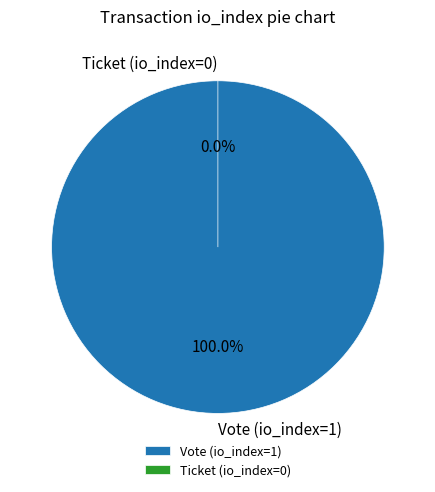

What is the change in value from Vote (io_index=1) to Ticket (io_index=0)?

-1